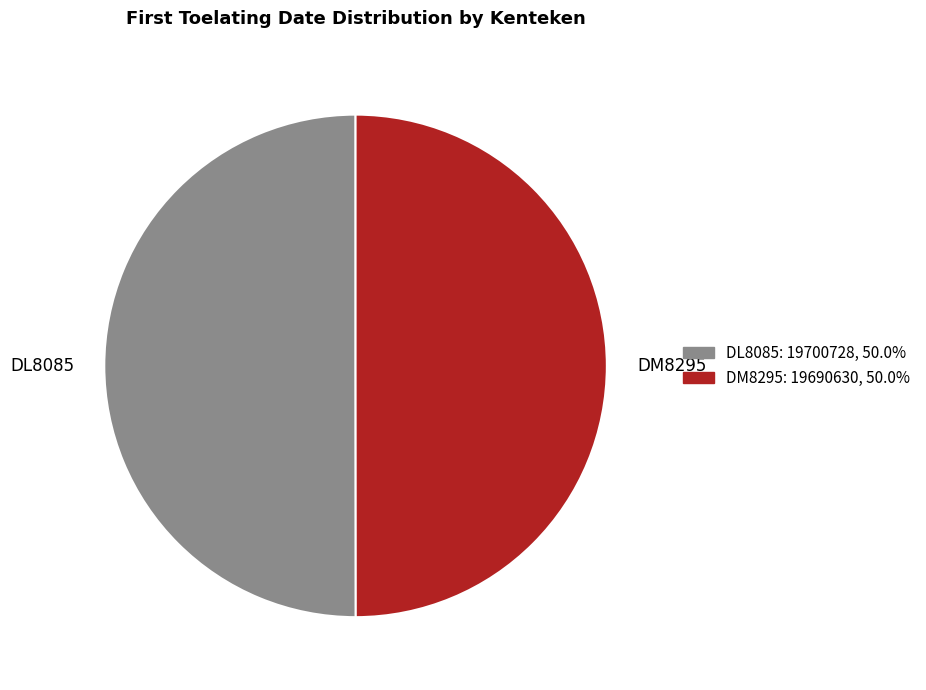

How many slices are in this pie chart?

2